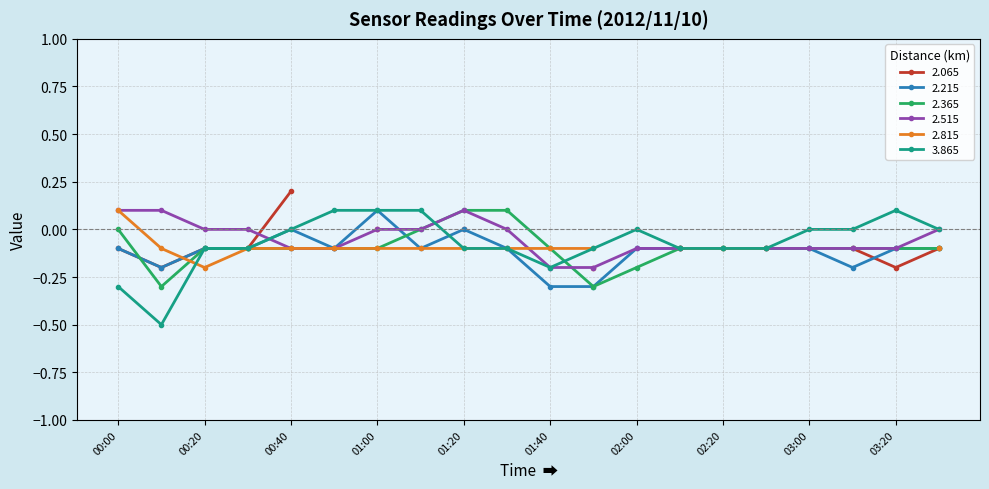

Does the chart display data point markers on the line(s)?

Yes